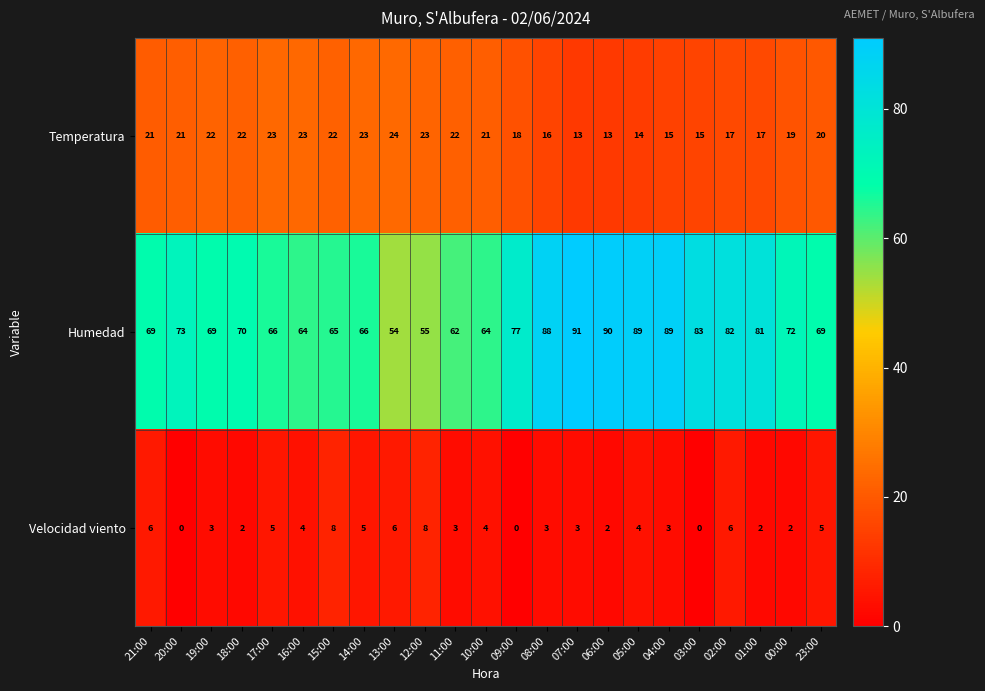

List the series in order of their overall mean, lowest first.

Velocidad viento, Temperatura, Humedad